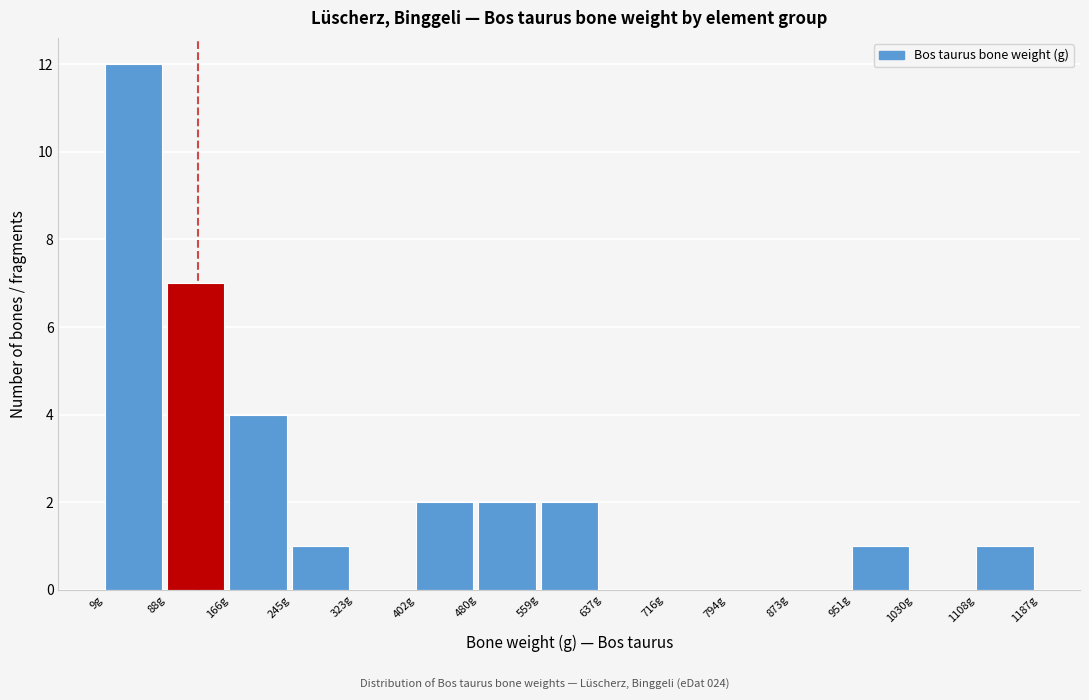

Reading left to right, transcribe this chart: for each bar, give the range it covers on the x-axis and its height. Neither the bar edges nor the heights are printed on the chart, so give them approximately, as read against the axes.

10 to 90: 12
90 to 170: 7
170 to 240: 4
240 to 320: 1
320 to 400: 0
400 to 480: 2
480 to 560: 2
560 to 640: 2
640 to 720: 0
720 to 790: 0
790 to 870: 0
870 to 950: 0
950 to 1030: 1
1030 to 1110: 0
1110 to 1190: 1